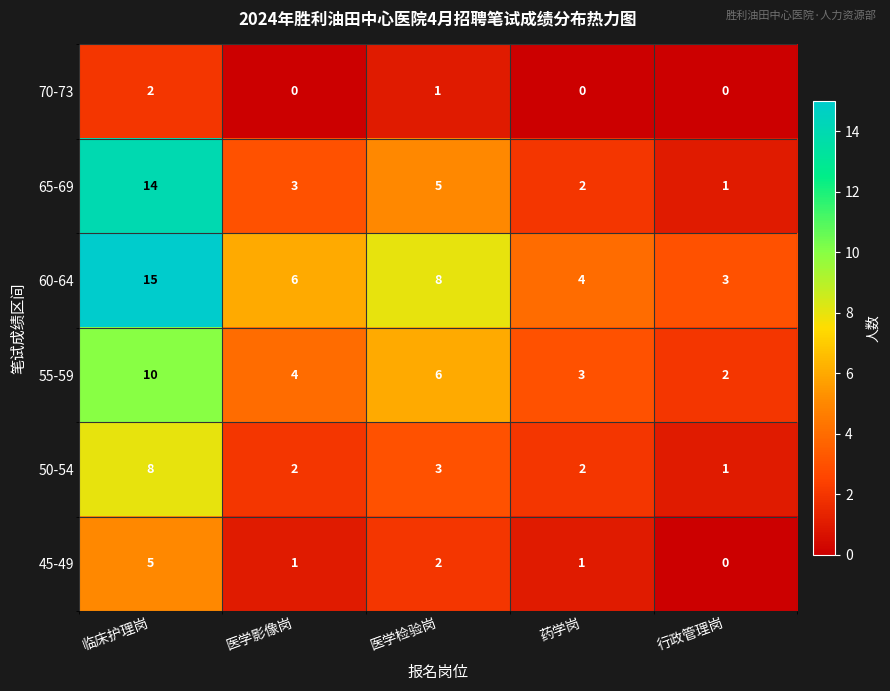

How many series are shown in this chart?

6